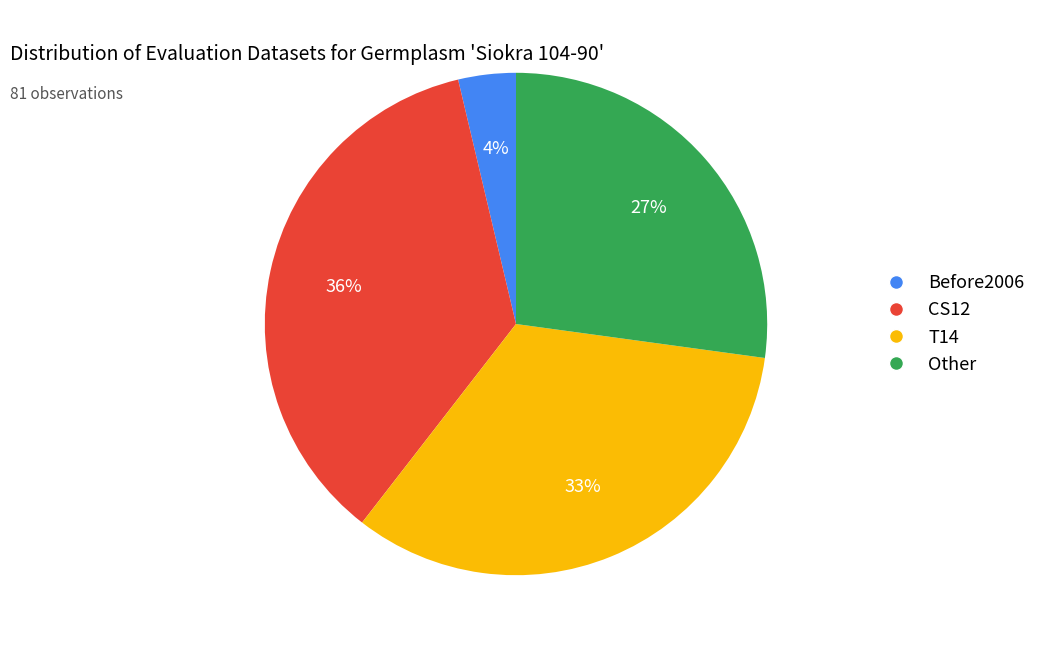

Which category has the biggest portion of the pie?

CS12